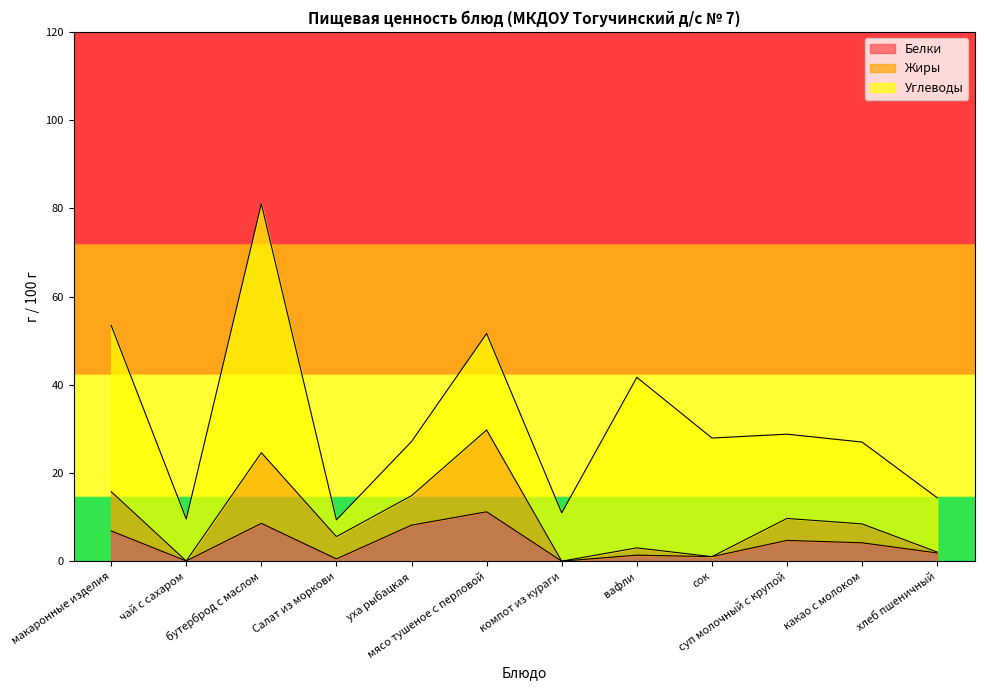

What are all the series names shown in the legend?

Белки, Жиры, Углеводы